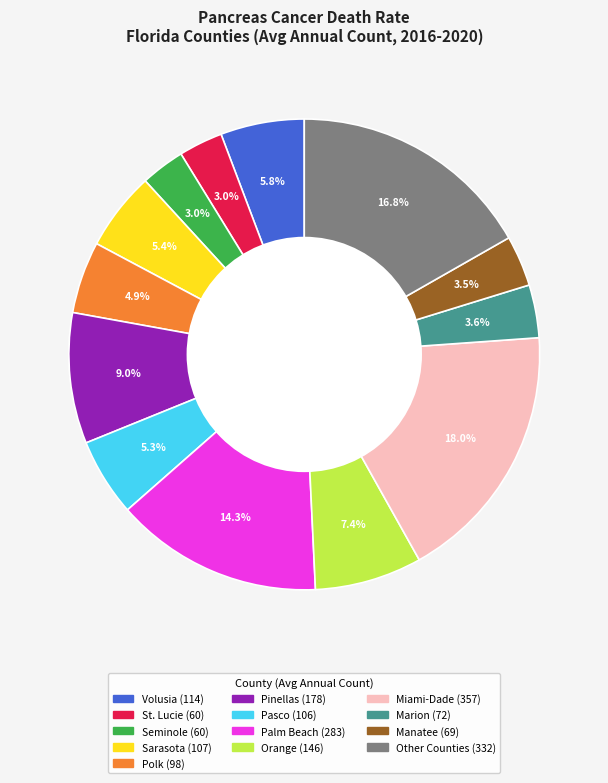

Does any single category account for the majority?

No